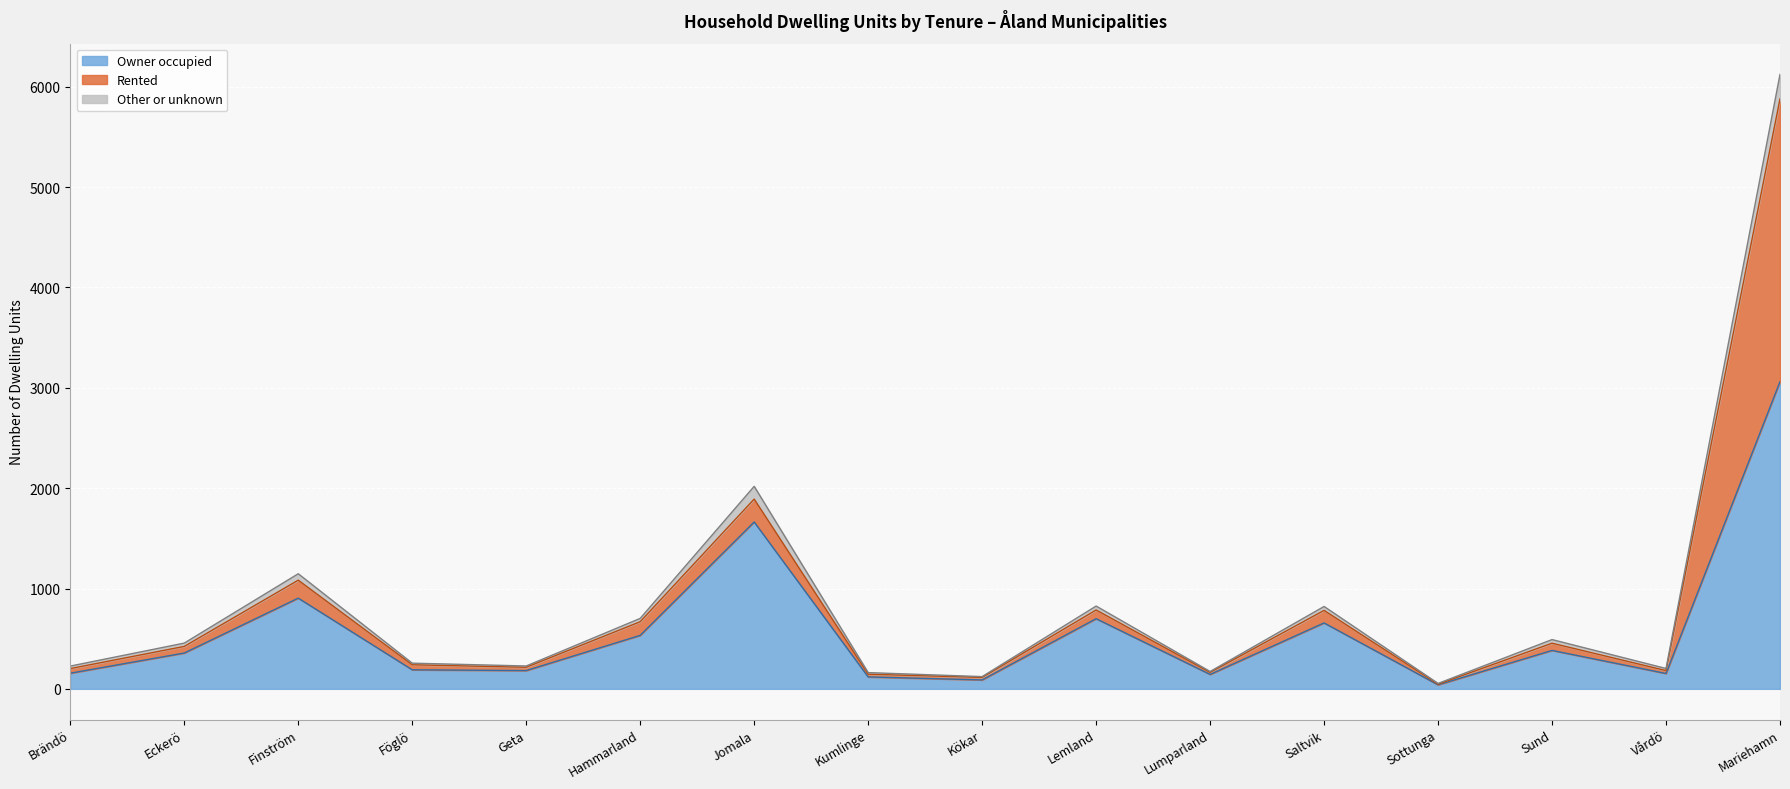

Where is Other or unknown nearest to the value 3088?

Jomala